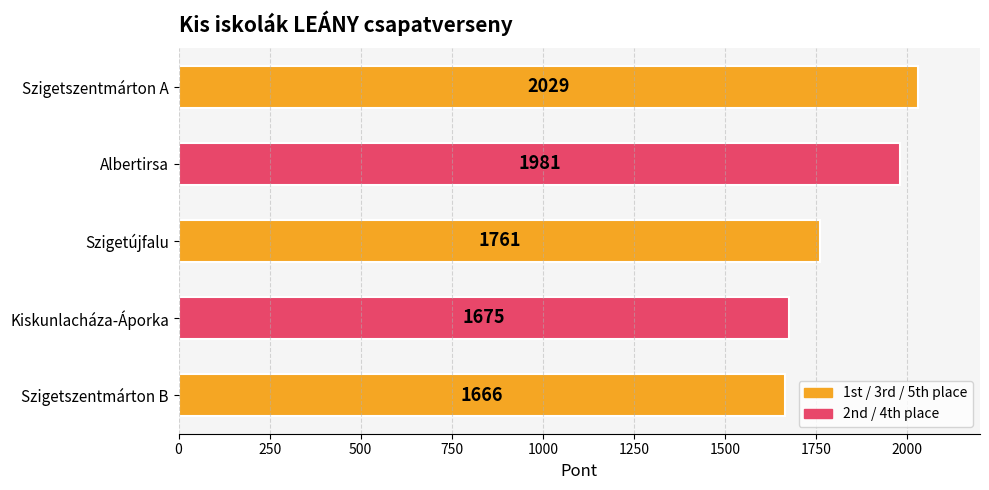

Where is the data nearest to the value 1847?

Szigetújfalu